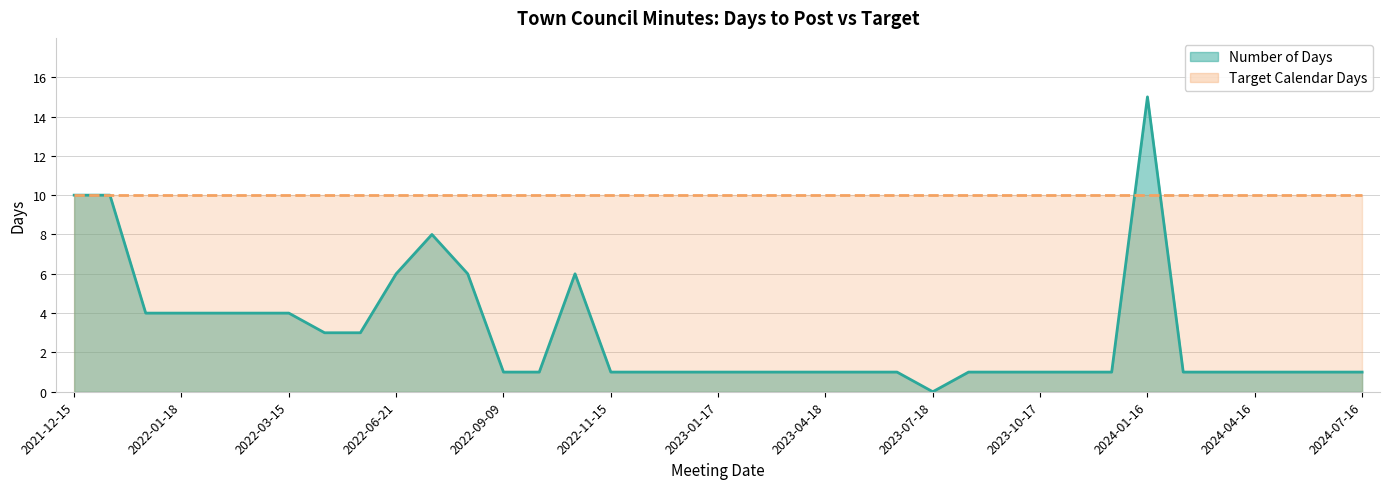

Is it true that the value at 2022-07-19 is 8?

True